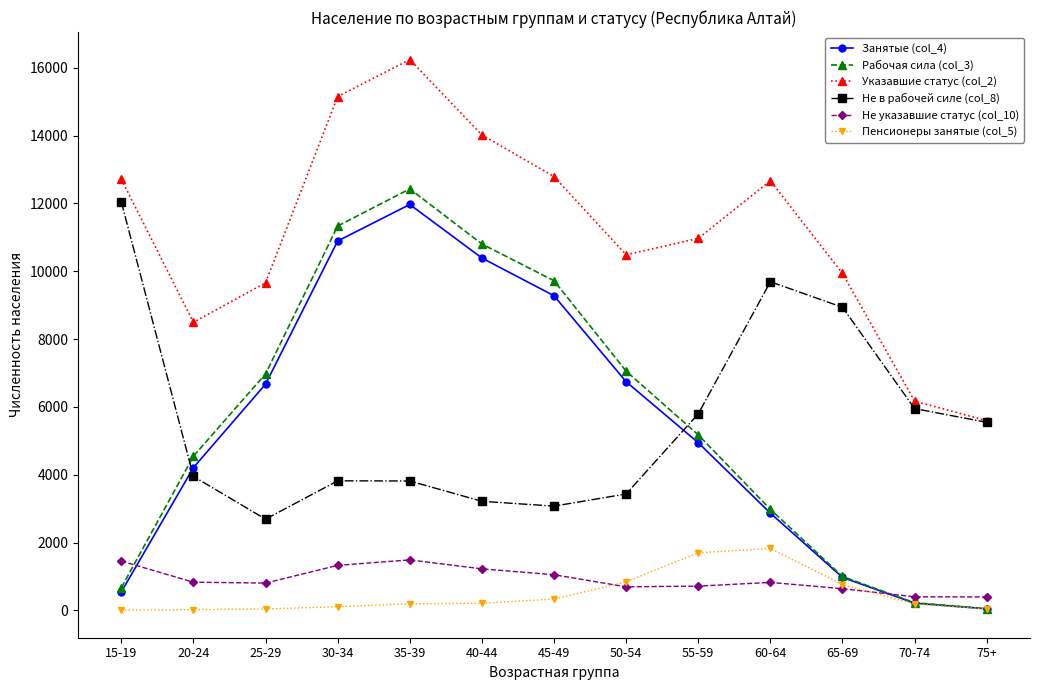

True or false: Указавшие статус (col_2) and Не указавшие статус (col_10) intersect in this chart.

False